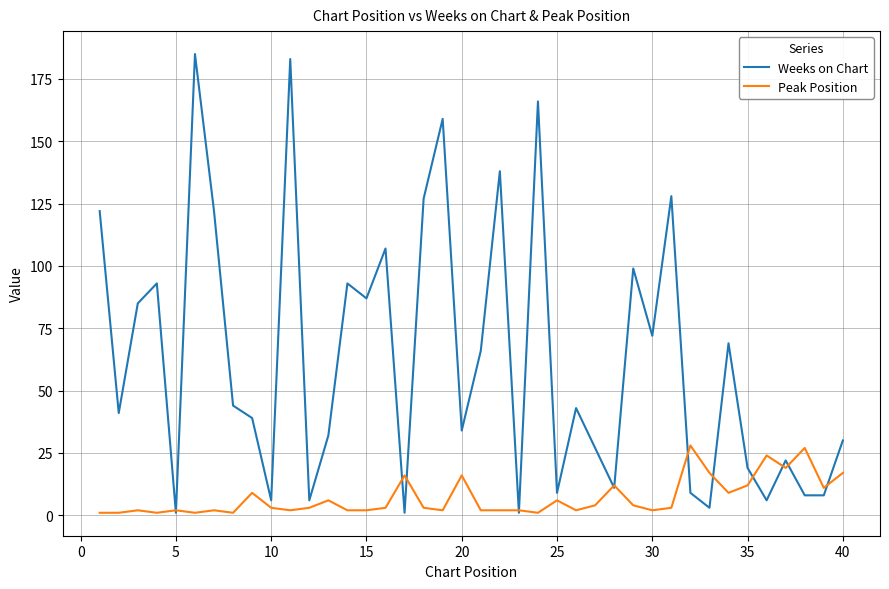

How many lines are shown in the chart?

2